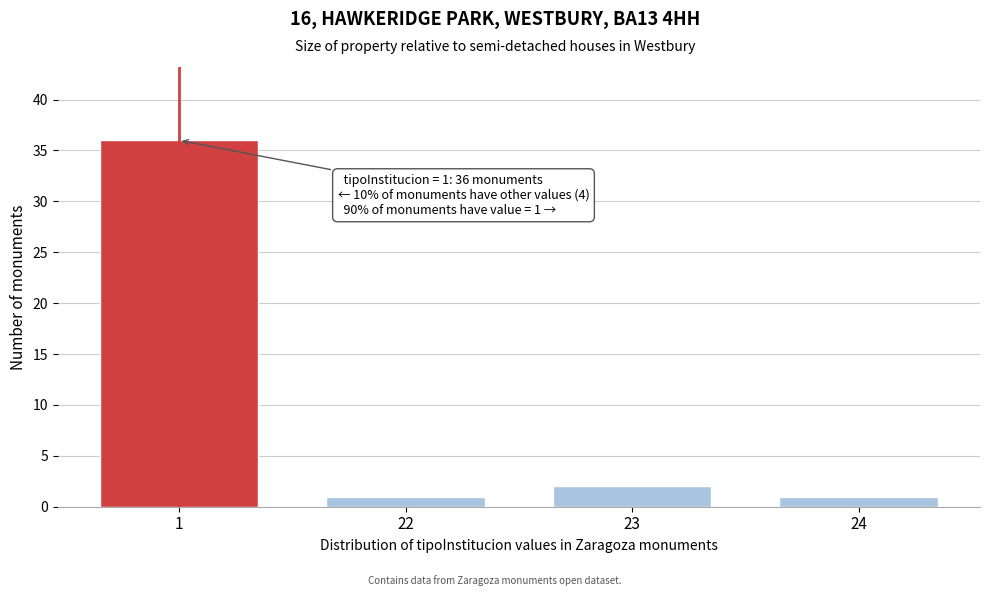

Reading left to right, what are all the values shown in this chart?

36	1	2	1